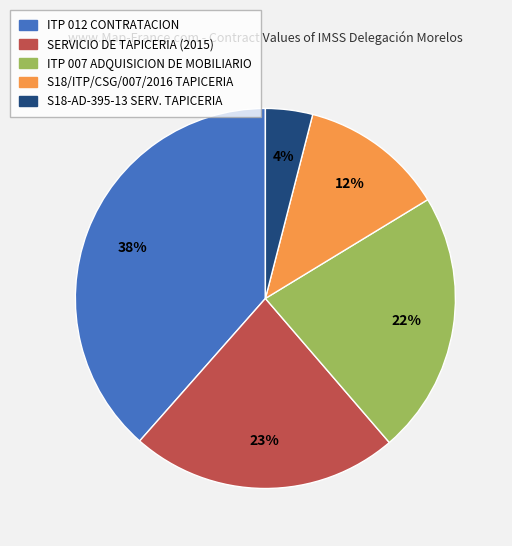

How many segments does this pie chart have?

5